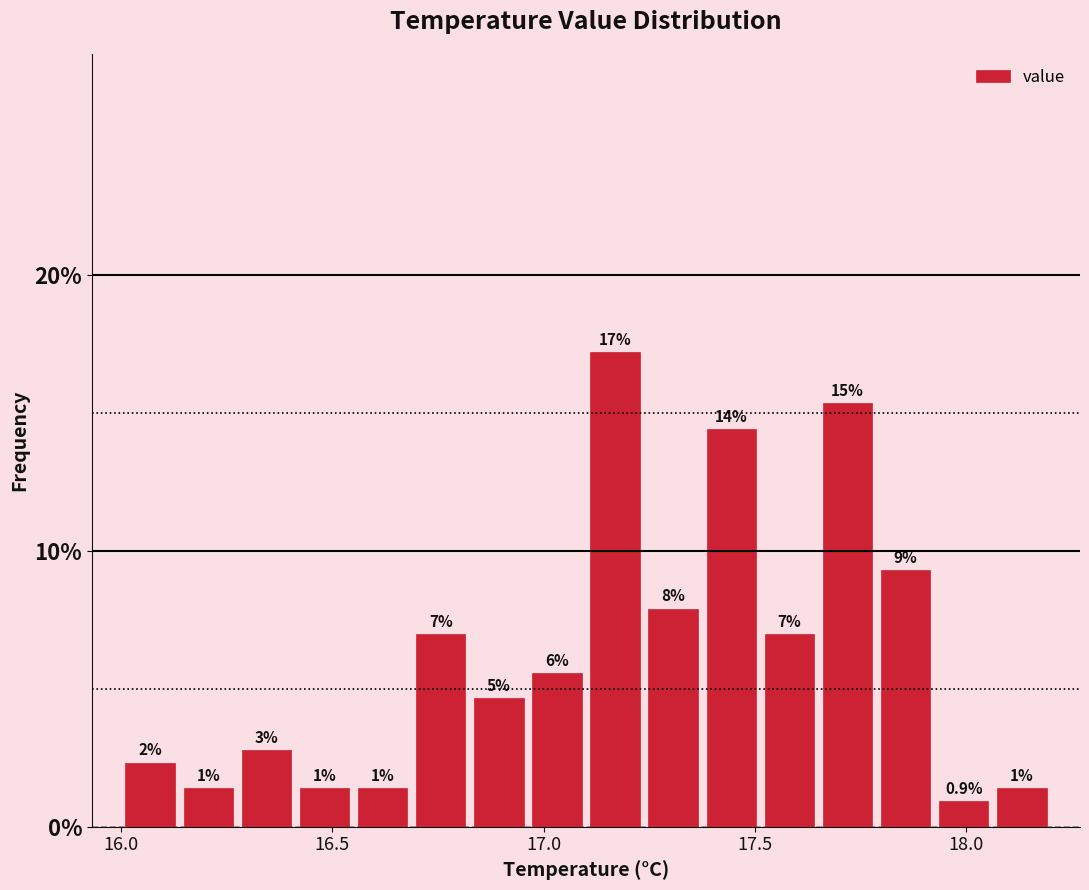

Around what value on the x-axis is the tallest bar? Give the approximate position of its centre, as read against the axis.

17.15